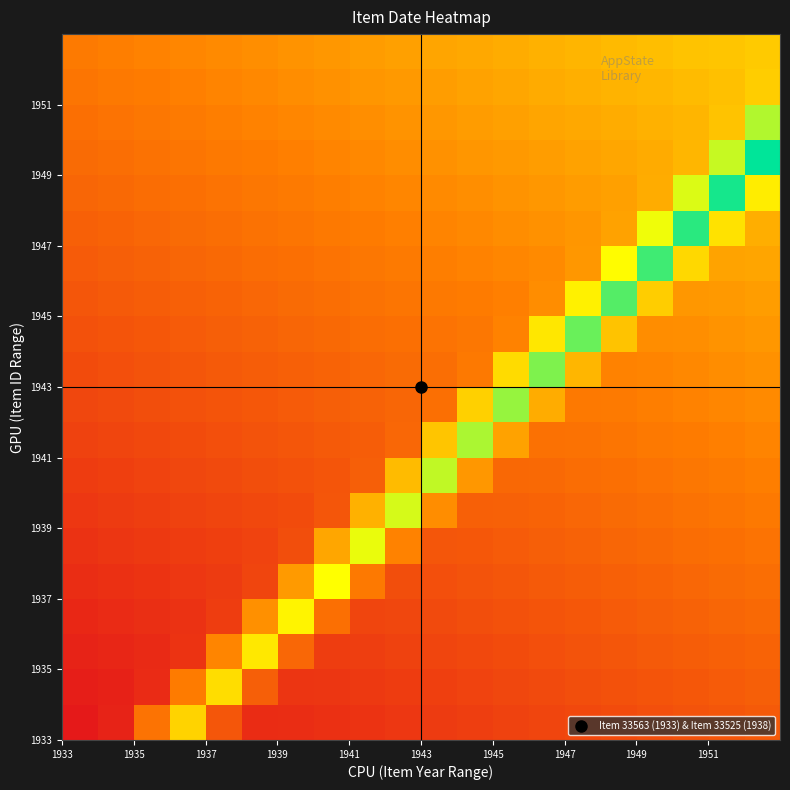

What is the smallest value displayed?

1933.0